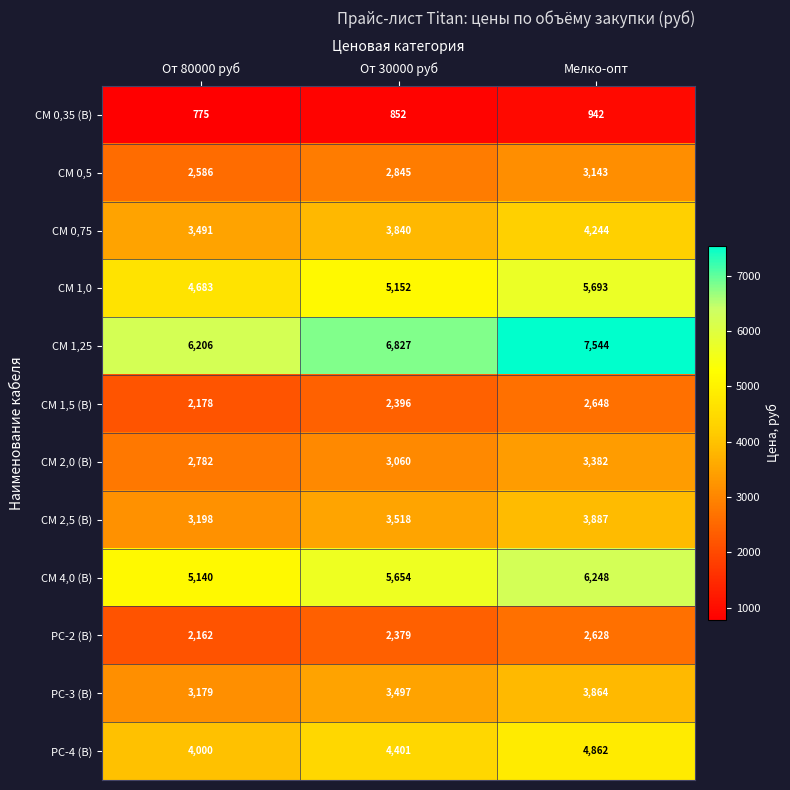

Between От 80000 руб and Мелко-опт, which series saw the biggest shift?

CM 1,25